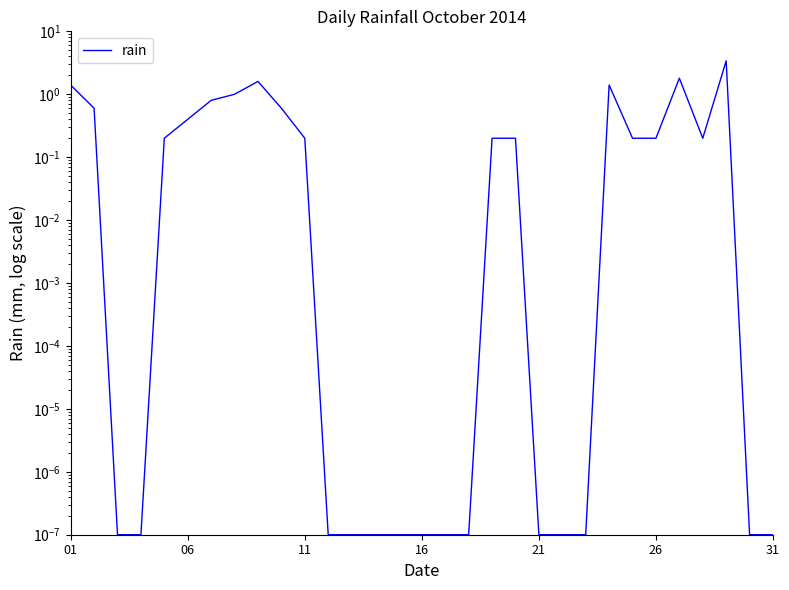

What is the difference between the second highest and second lowest values?

1.8